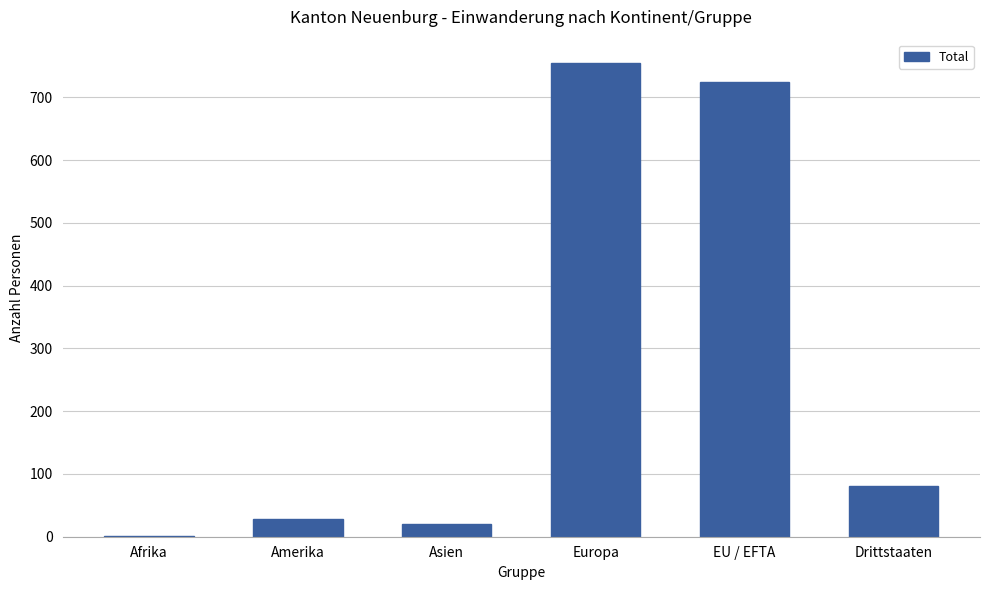

The chart shows a value of 21 at Asien. True or false?

True